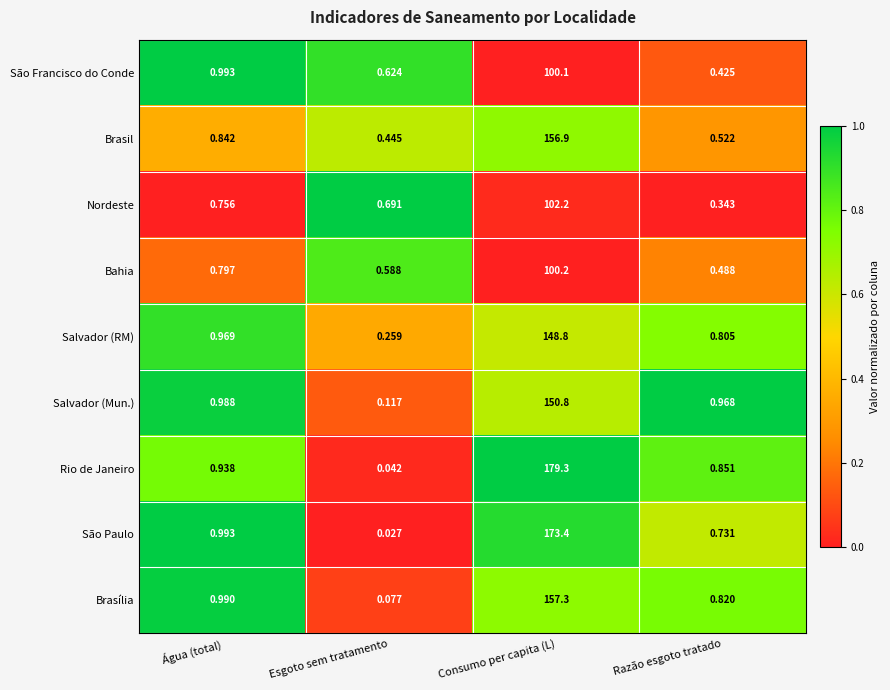

Which category has the lowest value across all series?

Esgoto sem tratamento